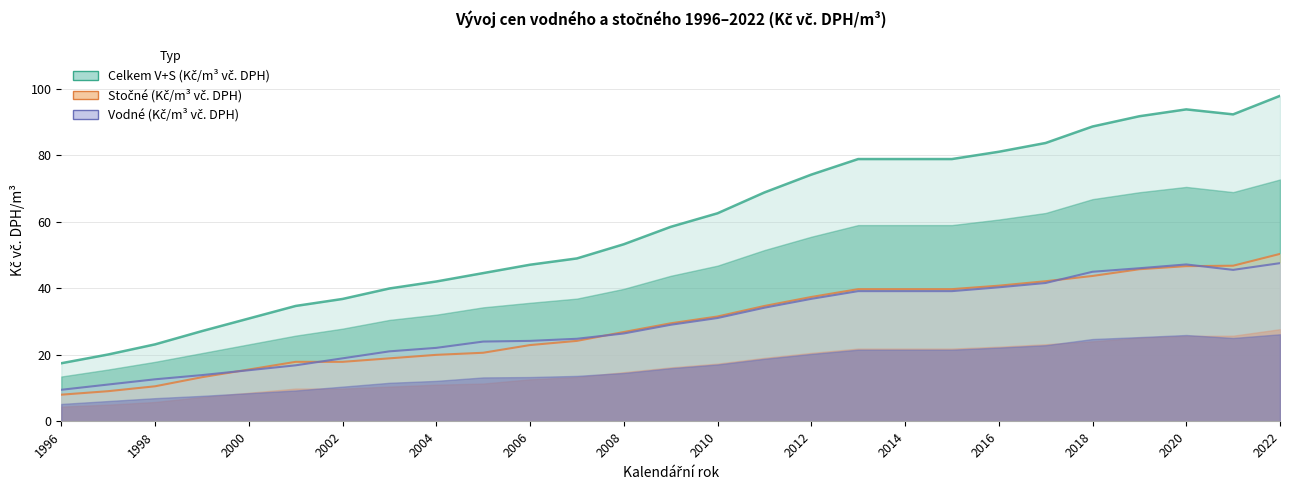

What is the sum of the Celkem V+S (Kč/m³ vč. DPH) values at 1999 and 2006?

74.1